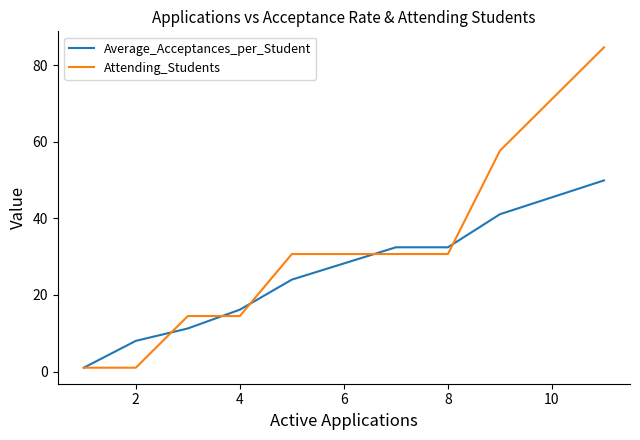

Which series has the largest range (max minus min)?

Attending_Students